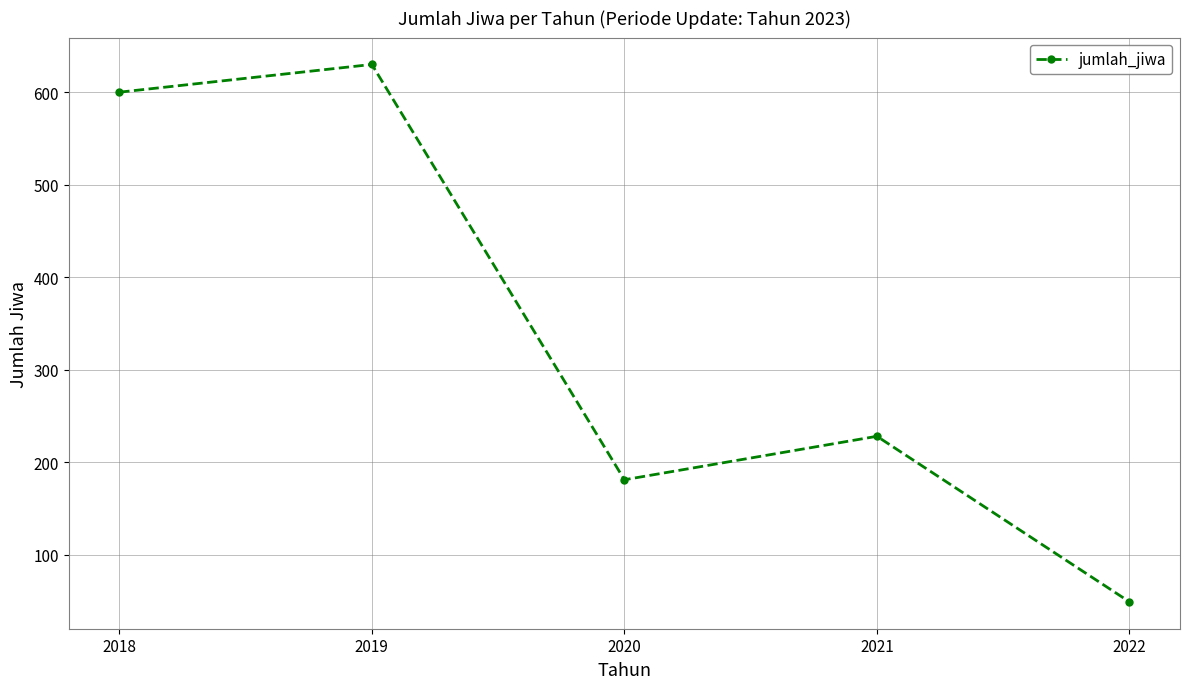

What is the value of the 4th point from the left?

228